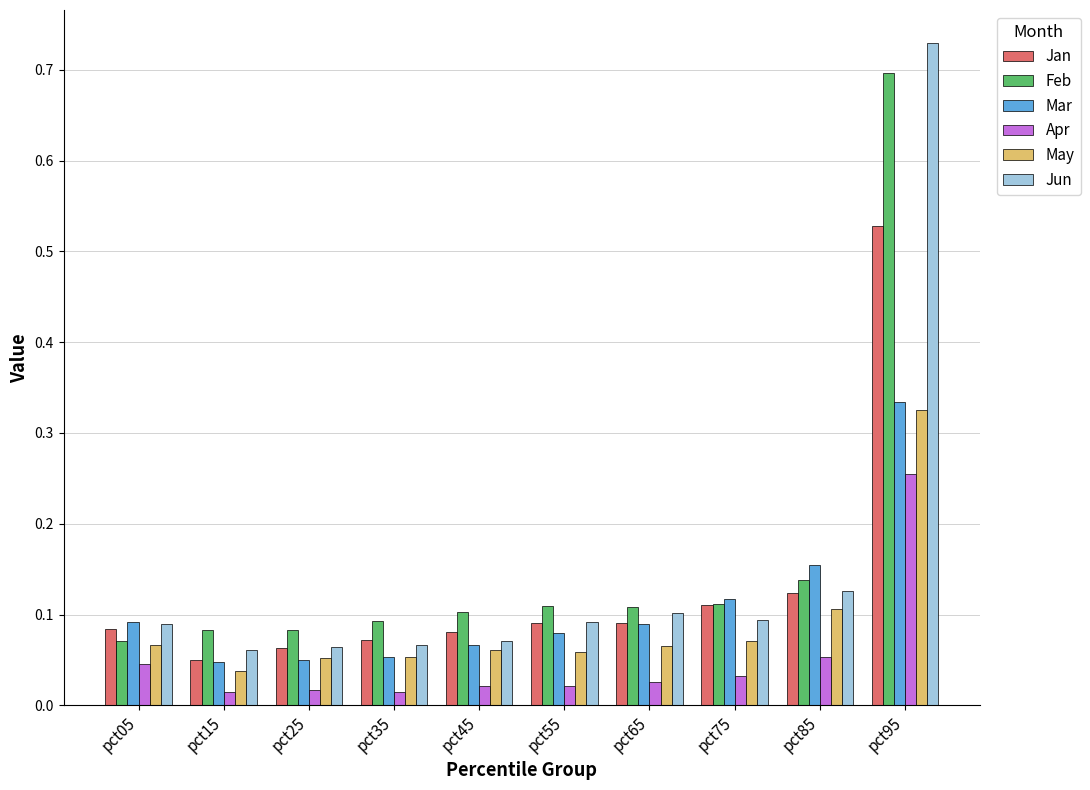

Which category has the highest value across all series?

pct95